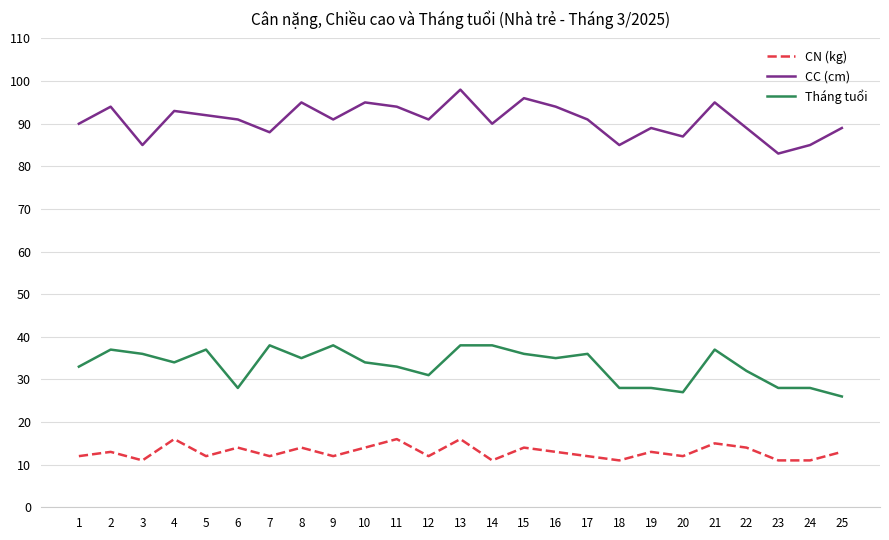

What is the greatest value displayed?

98